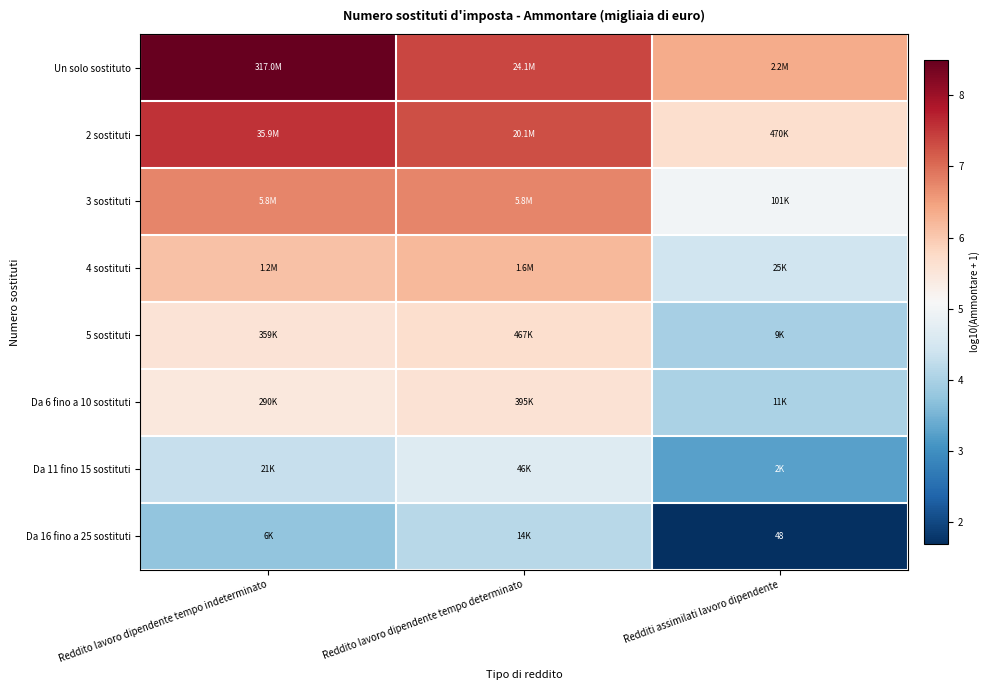

At which label does 2 sostituti first exceed 7?

Reddito lavoro dipendente tempo indeterminato